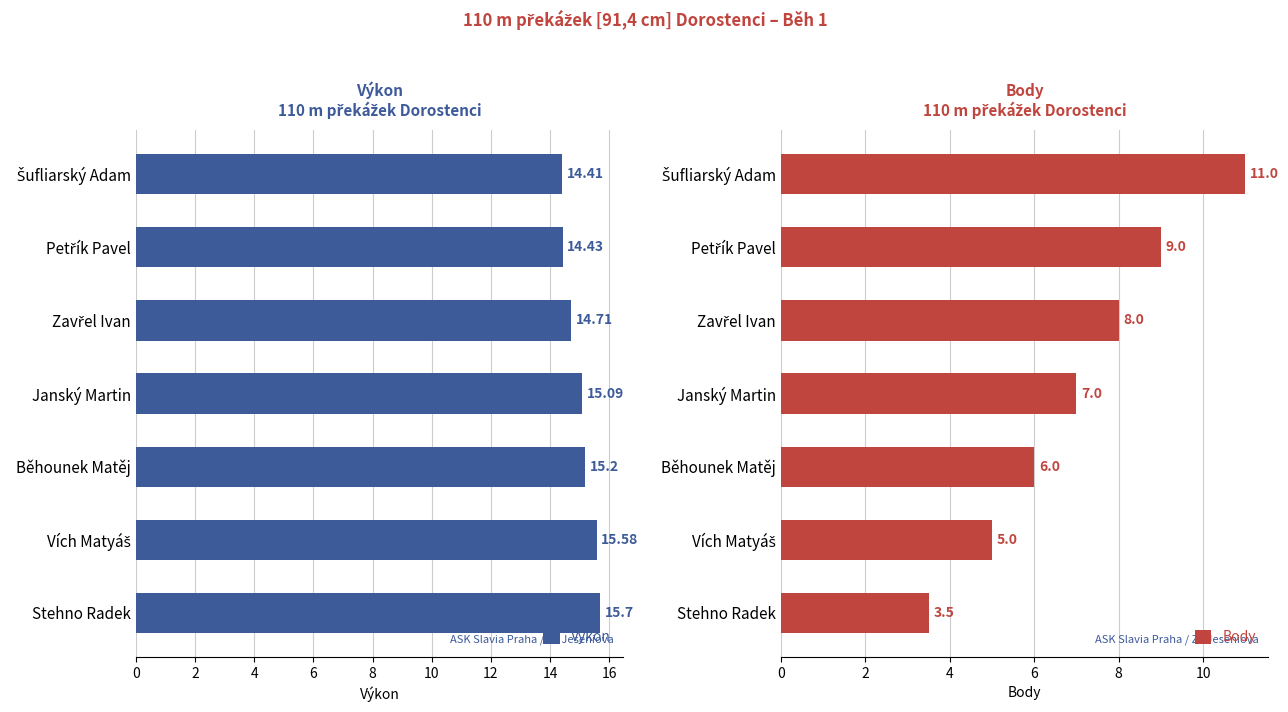

What is the difference between the maximum and second lowest values in the Výkon series?

1.3